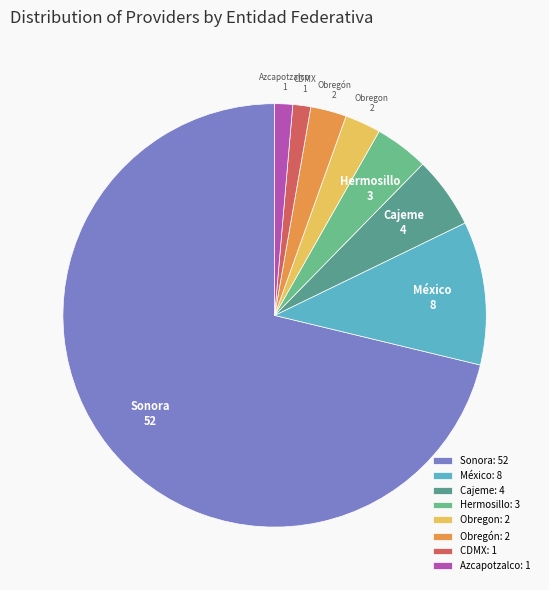

Combined, do Sonora and Hermosillo account for over 50%?

Yes